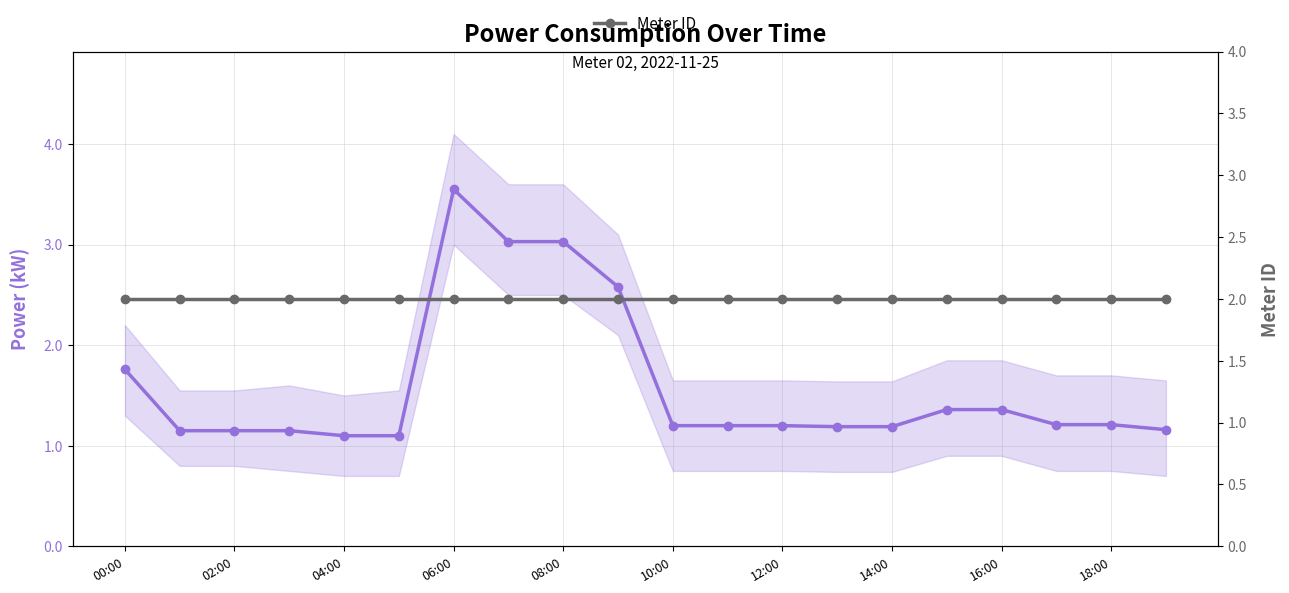

Which series has the largest range (max minus min)?

Power (kW)